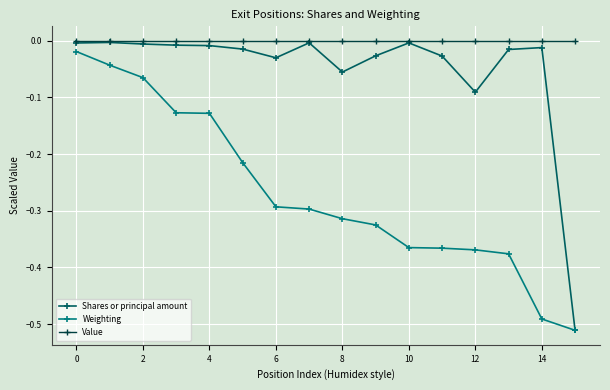

True or false: Shares or principal amount has more than 0 interior local peaks.

True